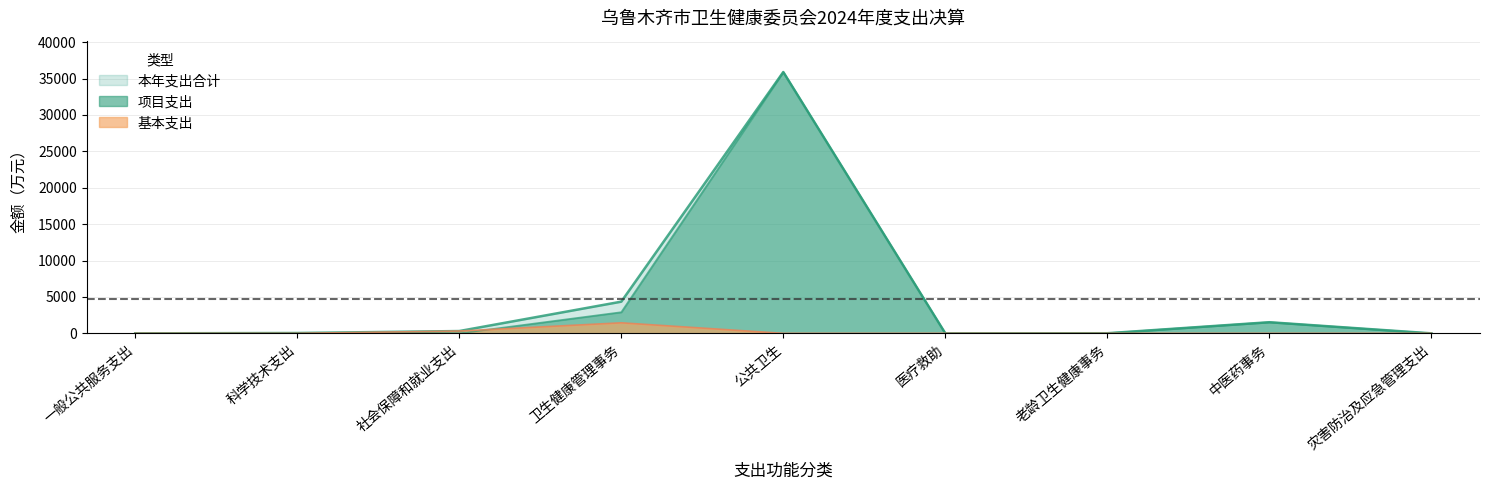

At 一般公共服务支出, list the series in order from smallest to largest.

基本支出, 本年支出合计, 项目支出